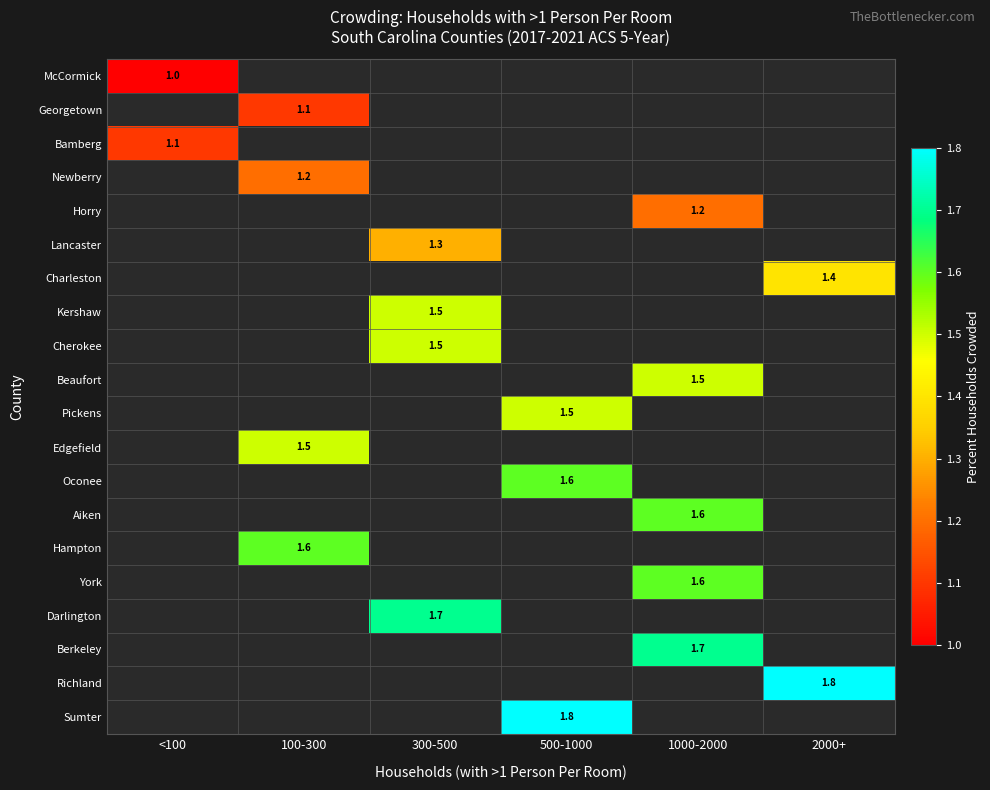

True or false: Cherokee has a value of 1.5 at 300-500.

True